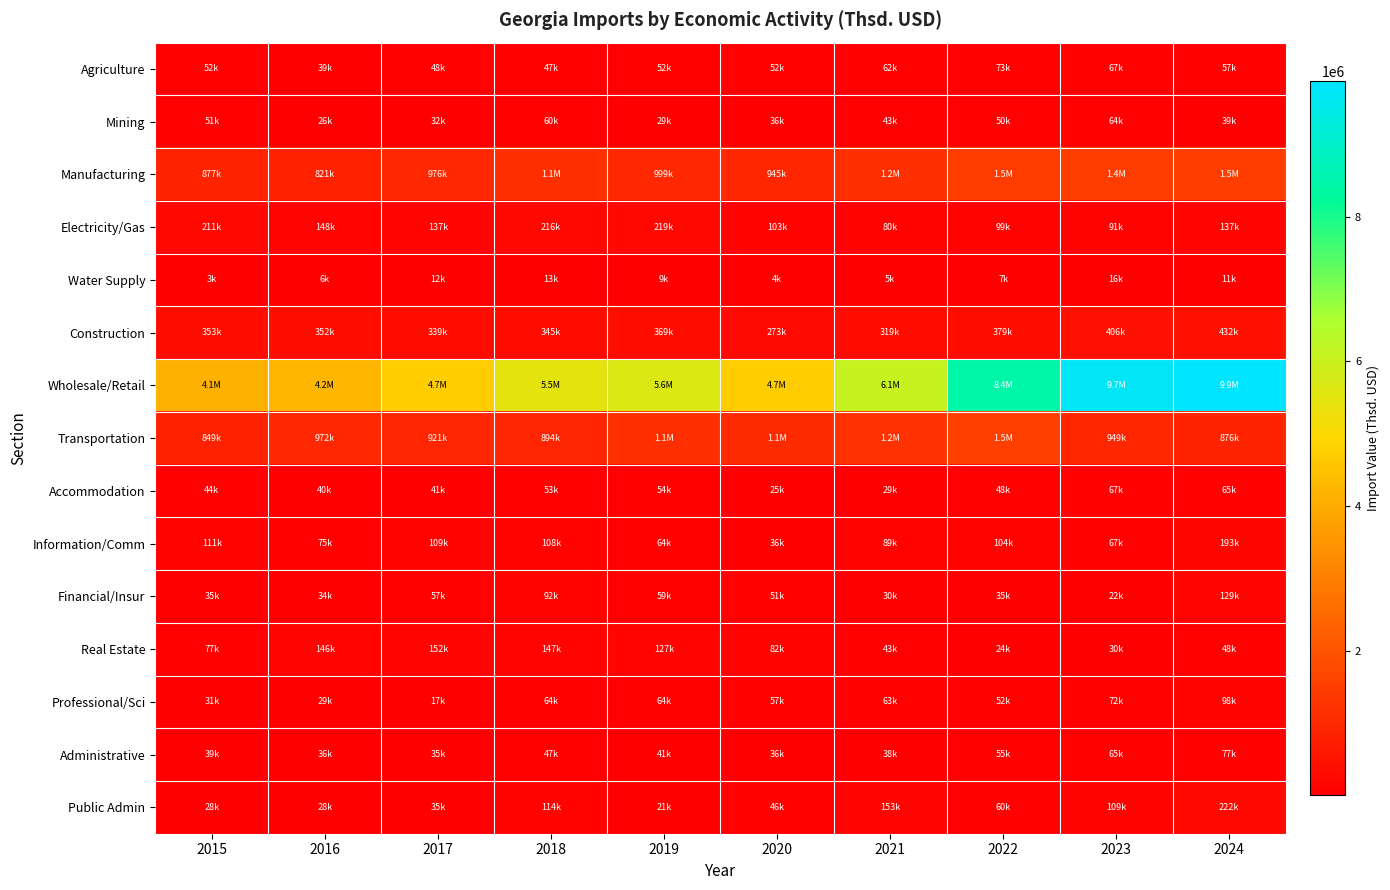

Reading left to right, list all the values displayed in this chart.

Agriculture: 2015=52478.7	2016=39206.9	2017=47571.1	2018=47325.6	2019=52387.8	2020=51999.4	2021=62129.6	2022=73422.0	2023=67228.4	2024=57241.1
Mining: 2015=50735.6	2016=25789.0	2017=31738.8	2018=59642.9	2019=29326.1	2020=35735.2	2021=42845.6	2022=49512.5	2023=63569.2	2024=39053.9
Manufacturing: 2015=877281.5	2016=821060.3	2017=975813.9	2018=1129267.8	2019=998832.2	2020=945381.3	2021=1153458.7	2022=1456336.5	2023=1445439.7	2024=1487048.6
Electricity/Gas: 2015=210781.5	2016=148349.0	2017=136568.0	2018=216089.6	2019=218811.9	2020=103449.8	2021=80391.7	2022=99149.4	2023=91371.9	2024=137021.9
Water Supply: 2015=3176.6	2016=6249.6	2017=11652.4	2018=12997.4	2019=9172.4	2020=4150.9	2021=4648.7	2022=6940.1	2023=16302.5	2024=11443.0
Construction: 2015=352512.6	2016=352387.8	2017=339224.9	2018=345242.3	2019=369250.7	2020=273049.6	2021=319380.5	2022=379203.0	2023=406181.1	2024=431562.5
Wholesale/Retail: 2015=4126437.9	2016=4225376.8	2017=4738181.1	2018=5450085.3	2019=5632352.7	2020=4741987.8	2021=6089537.7	2022=8443519.5	2023=9737001.2	2024=9873118.7
Transportation: 2015=849197.0	2016=971838.2	2017=920534.1	2018=893526.4	2019=1124812.6	2020=1050915.9	2021=1223756.1	2022=1534365.4	2023=948715.1	2024=875644.7
Accommodation: 2015=43793.6	2016=40421.9	2017=40864.8	2018=52686.1	2019=53923.8	2020=25171.5	2021=28855.5	2022=48051.2	2023=66800.1	2024=64979.4
Information/Comm: 2015=110880.1	2016=75475.1	2017=109344.0	2018=108044.9	2019=63940.8	2020=35621.4	2021=88579.7	2022=104375.4	2023=66689.1	2024=192692.0
Financial/Insur: 2015=34796.8	2016=33933.9	2017=56797.7	2018=91559.1	2019=58557.1	2020=50657.0	2021=30279.6	2022=34874.6	2023=22309.3	2024=128705.4
Real Estate: 2015=77088.1	2016=145616.5	2017=151514.7	2018=147212.8	2019=126578.9	2020=82272.2	2021=43386.9	2022=24167.9	2023=30159.4	2024=47743.8
Professional/Sci: 2015=30816.6	2016=29307.7	2017=17193.3	2018=63709.6	2019=64210.0	2020=56626.0	2021=62977.4	2022=52473.4	2023=72384.8	2024=97570.0
Administrative: 2015=39371.4	2016=36015.5	2017=35201.0	2018=47404.2	2019=41085.4	2020=36275.6	2021=38193.5	2022=55130.8	2023=65237.7	2024=77461.4
Public Admin: 2015=28130.3	2016=27782.7	2017=35041.8	2018=113810.9	2019=21275.6	2020=46434.0	2021=152717.8	2022=59813.6	2023=108525.1	2024=221639.9